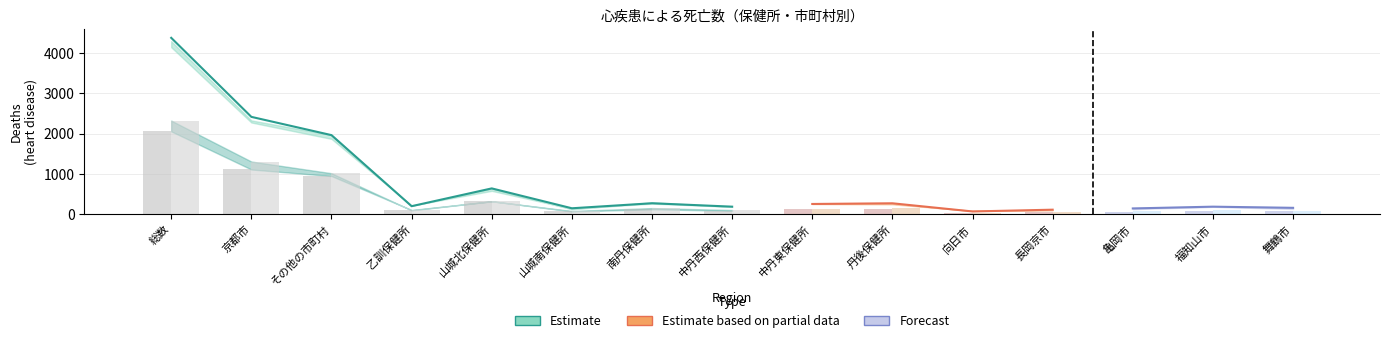

At which label is 平成28年総数 closest to 2224?

京都市